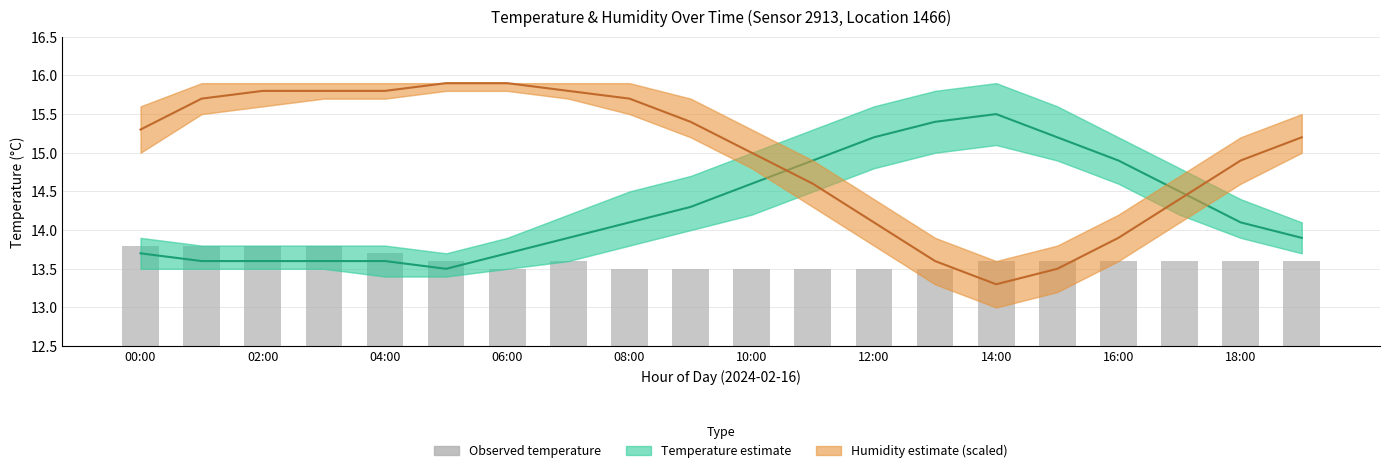

What is the difference between the Humidity estimate (scaled) values at 04:00 and 17?

1.4